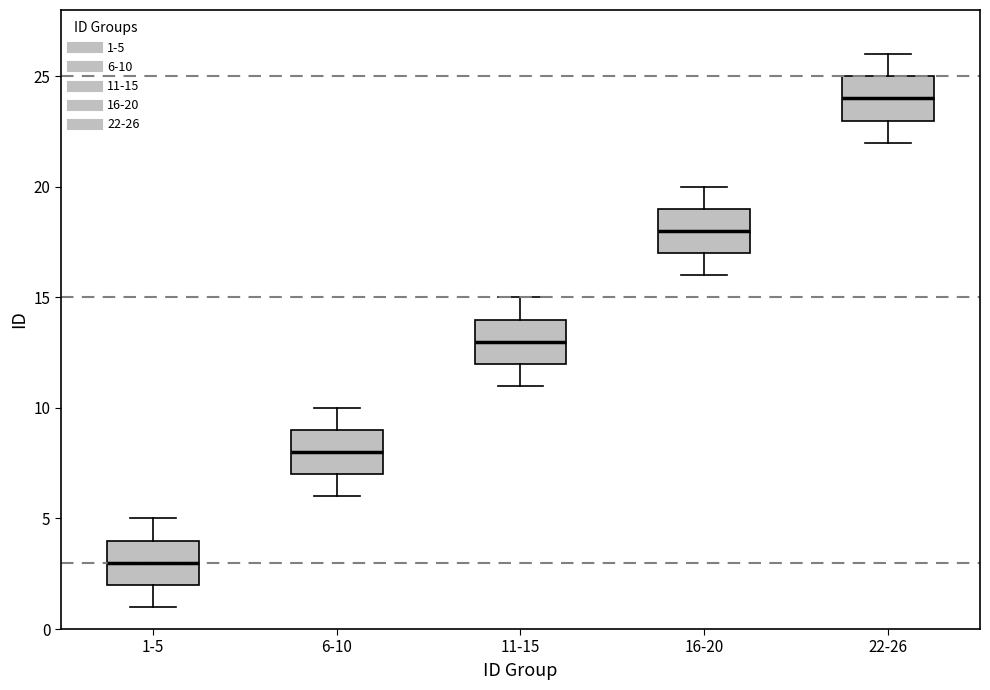

Reading left to right, transcribe this box plot: for each box, give where its median line is, the range the box spans, and where its two whiskers end, as read against the y-axis. The values are not printed on the chart, so give them approximately, as read against the axis.

1-5: median 3, box 2 to 4, whiskers 1 to 5
6-10: median 8, box 7 to 9, whiskers 6 to 10
11-15: median 13, box 12 to 14, whiskers 11 to 15
16-20: median 18, box 17 to 19, whiskers 16 to 20
22-26: median 24, box 23 to 25, whiskers 22 to 26